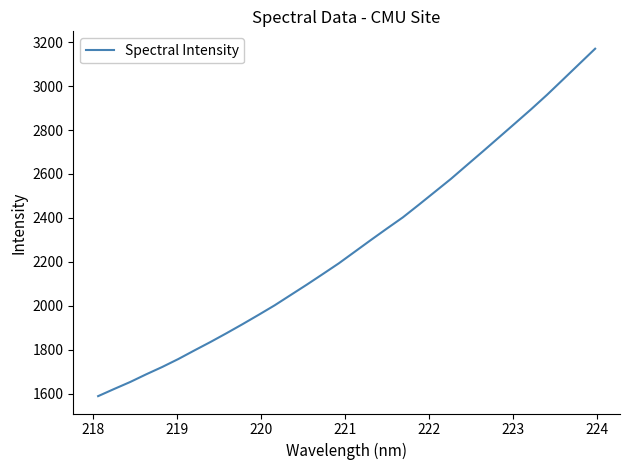

What is the maximum value shown in the chart?

3170.0